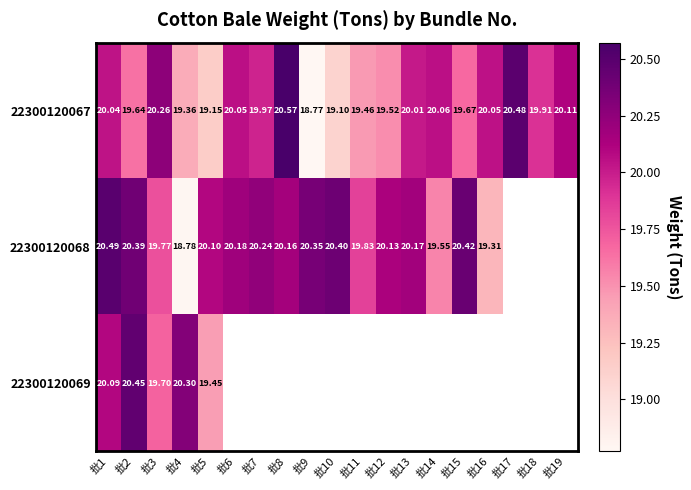

At which category is the sum across all series the highest?

批1